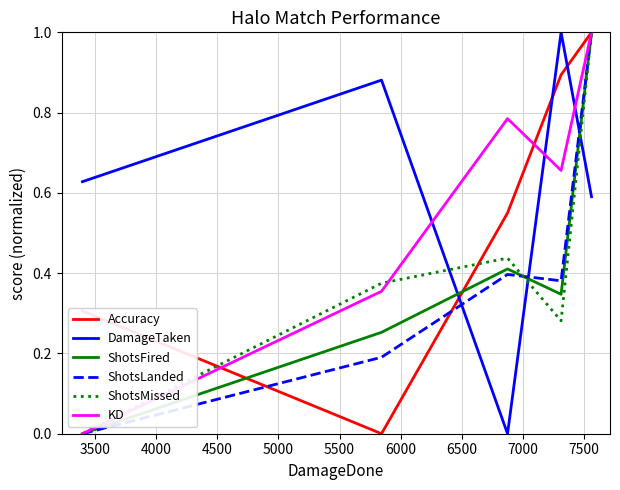

How many ShotsLanded values are between 0 and 1?

5